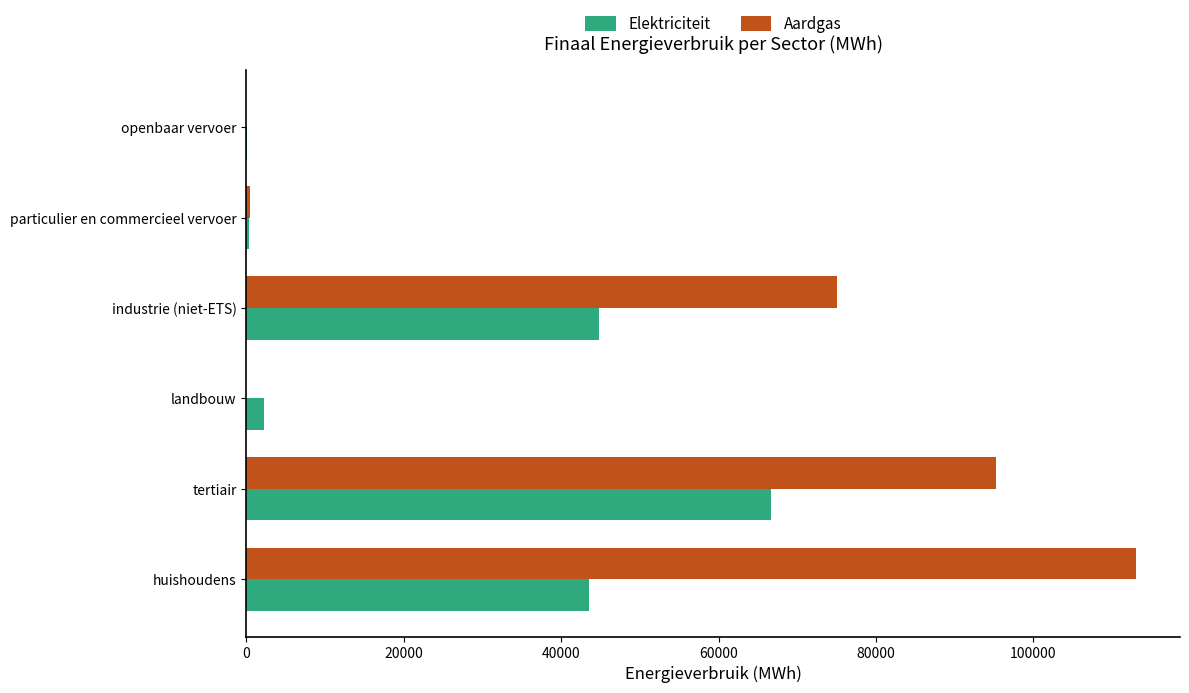

What is the sum of all Aardgas values?

283792.9